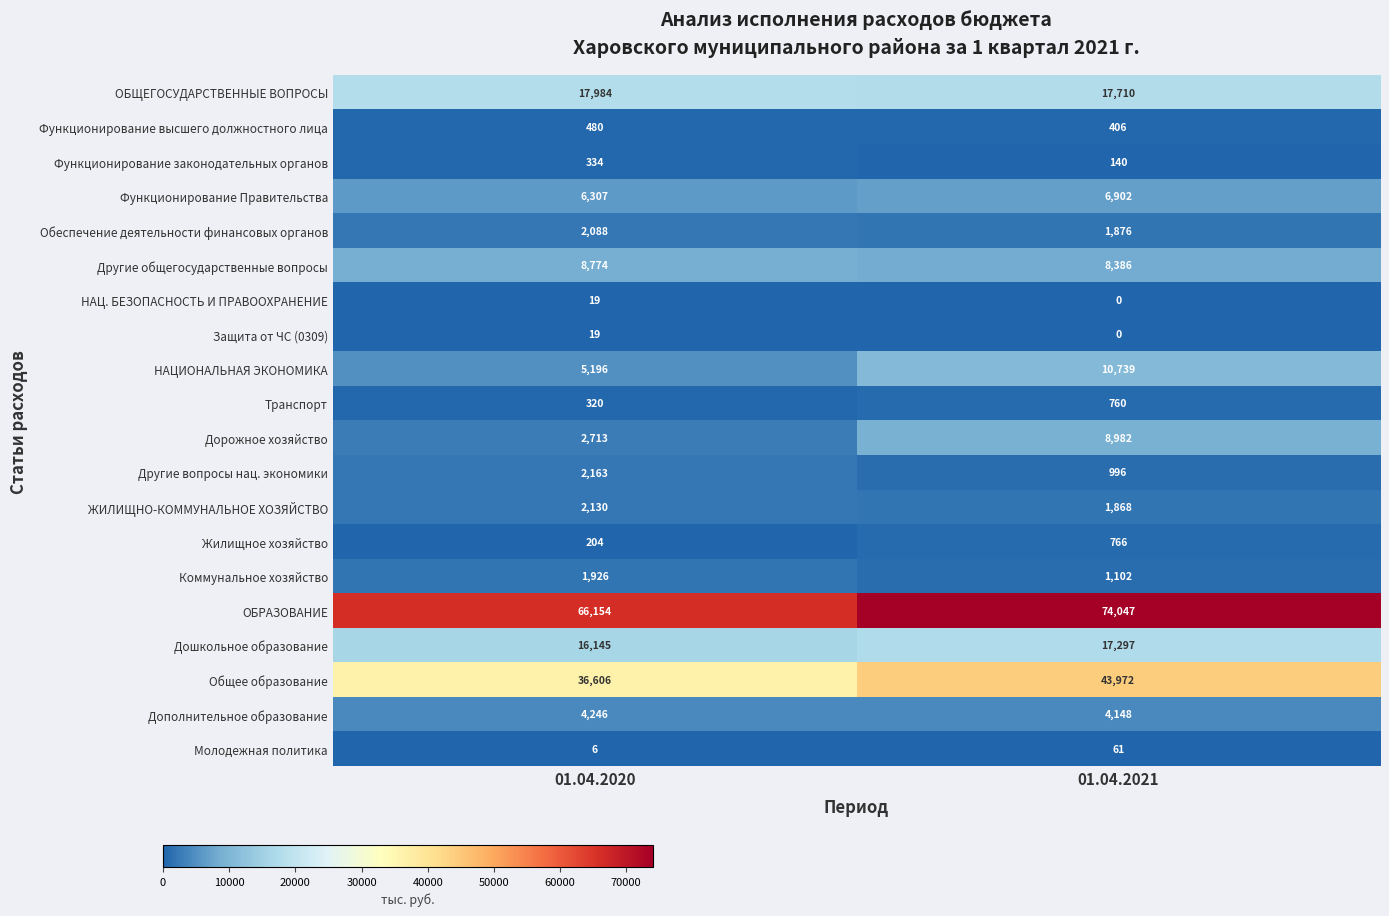

At which category is the sum across all series the highest?

01.04.2021